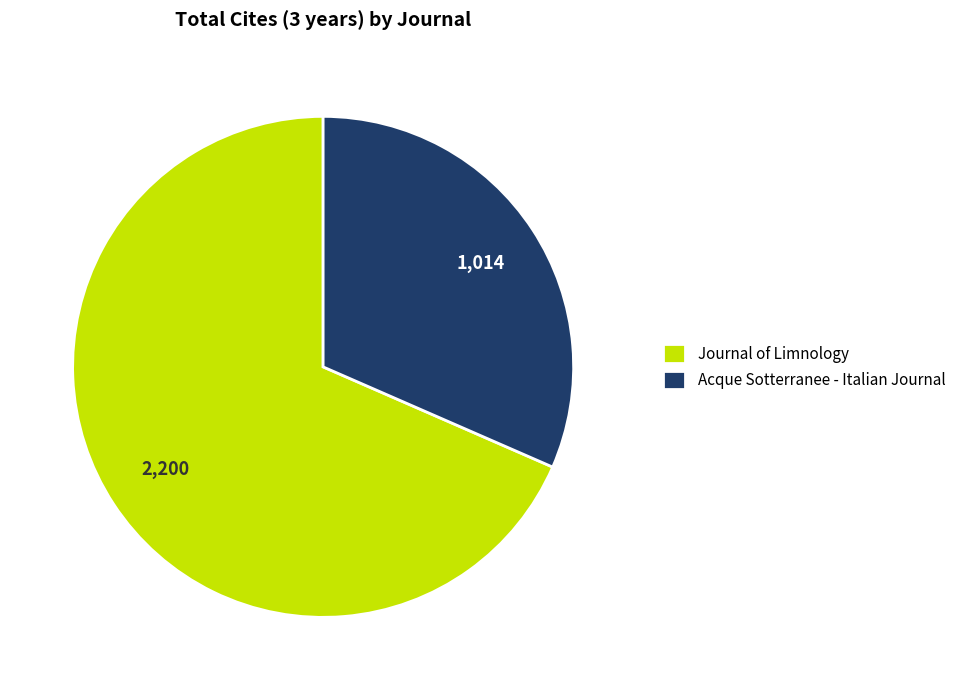

Which category accounts for the majority?

Journal of Limnology